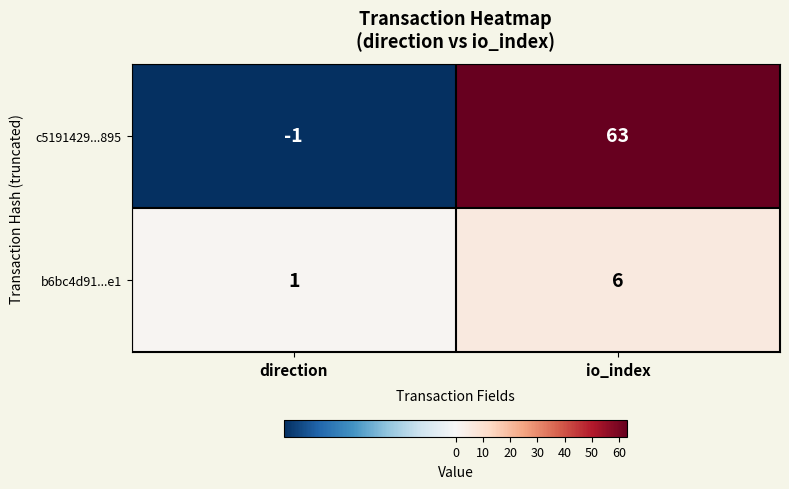

What is the sum of the c5191429...895 values at io_index and direction?

62